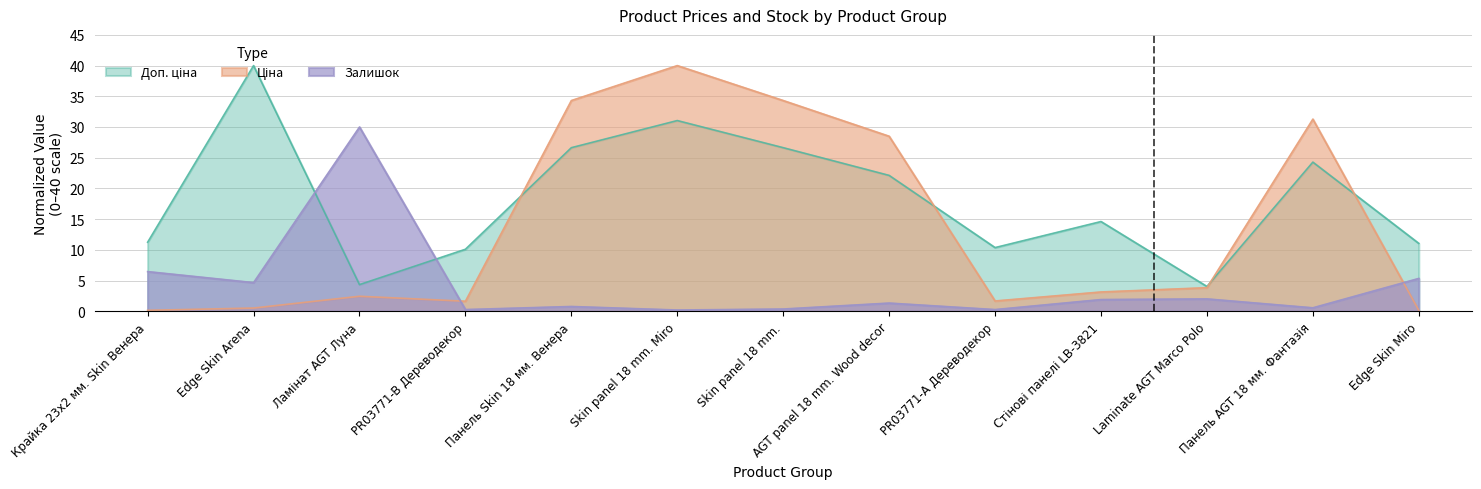

List the series in order of their peak value, lowest first.

Залишок, Ціна, Доп. ціна